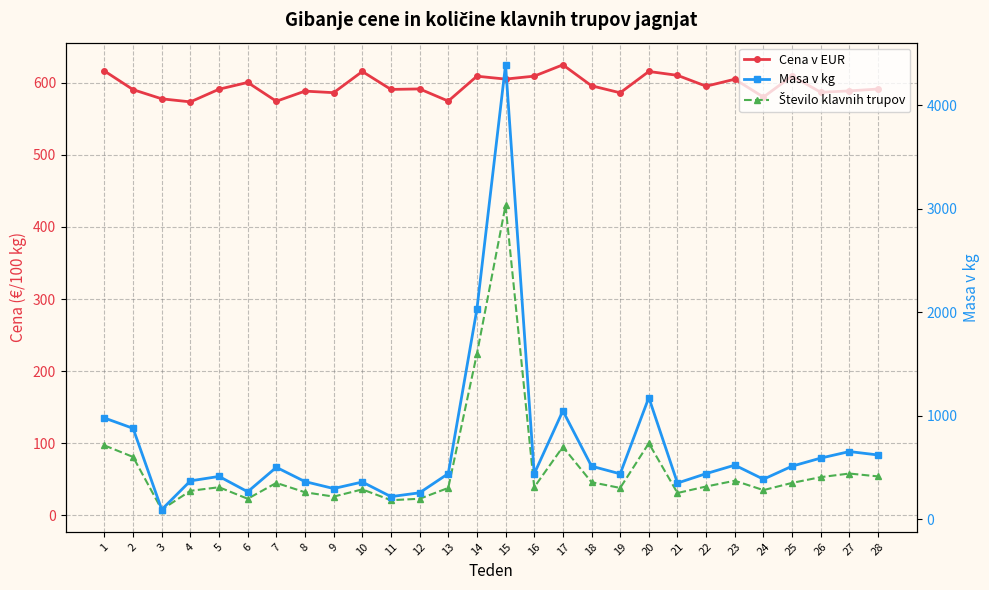

How many lines are shown in the chart?

3